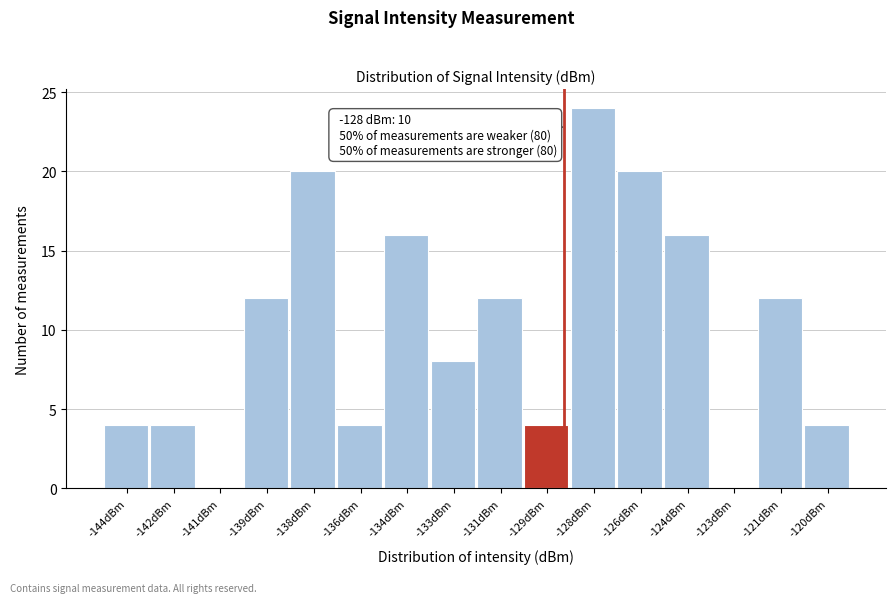

Reading left to right, extract all data points from this chart.

-144dBm=4	-142dBm=4	-141dBm=0	-139dBm=12	-138dBm=20	-136dBm=4	-134dBm=16	-133dBm=8	-131dBm=12	-129dBm=4	-128dBm=24	-126dBm=20	-124dBm=16	-123dBm=0	-121dBm=12	-120dBm=4